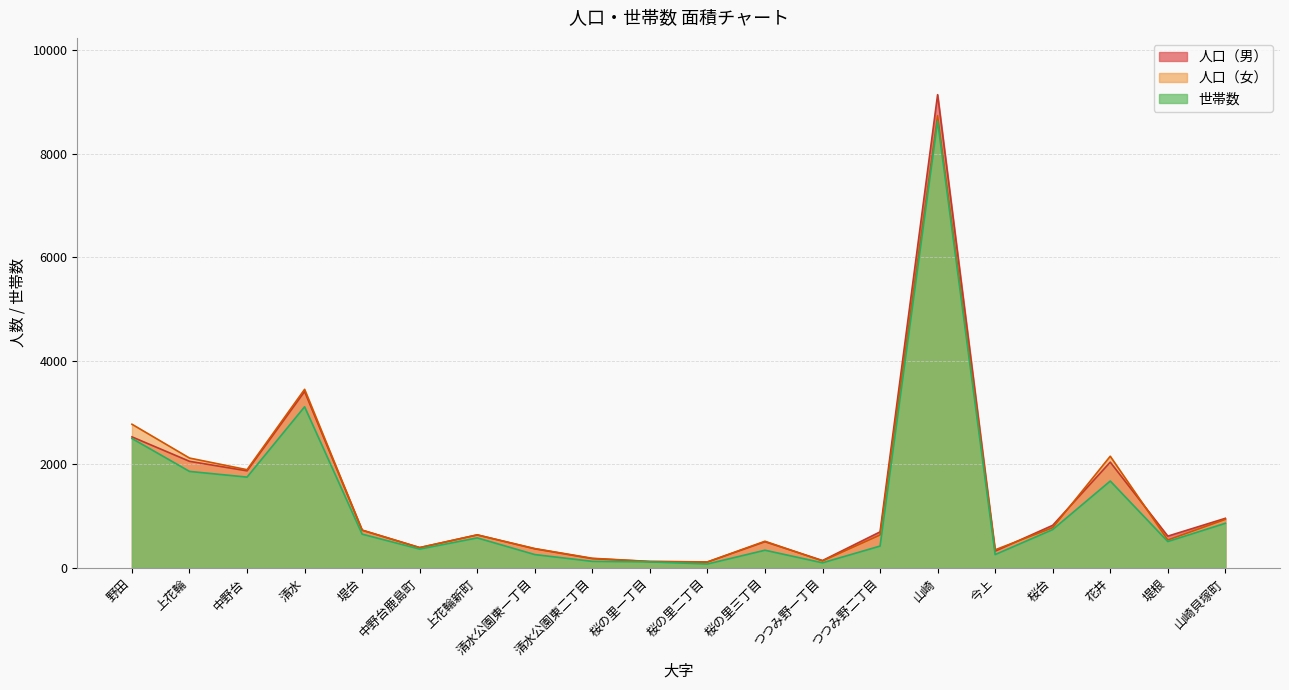

What is the difference between the maximum and minimum values in the 人口（女） series?

8618